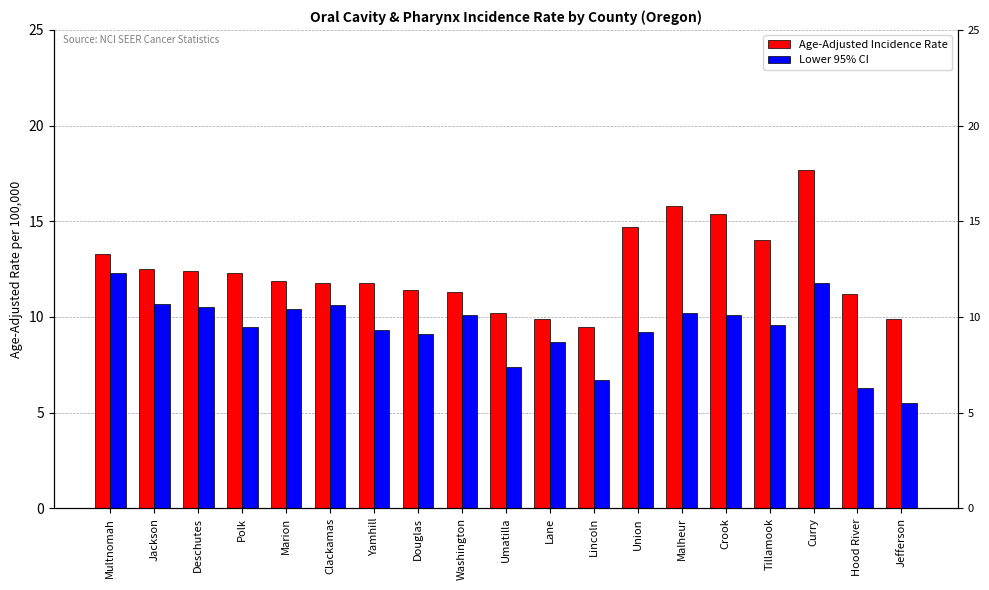

What is the difference between the Lower 95% CI values at Yamhill and Washington?

0.8